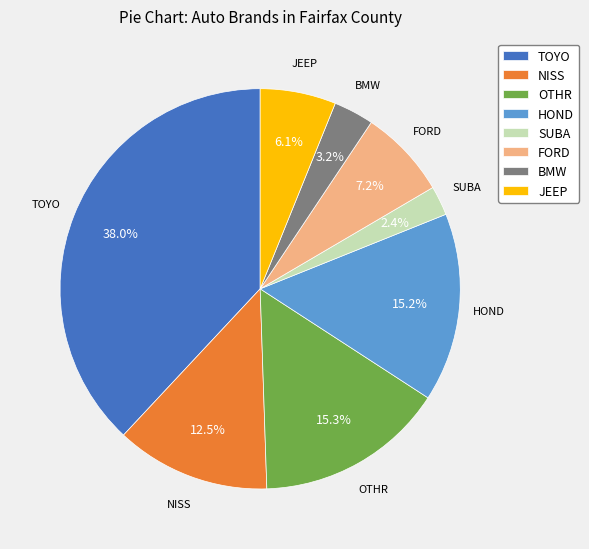

What is the largest slice in the pie chart?

TOYO